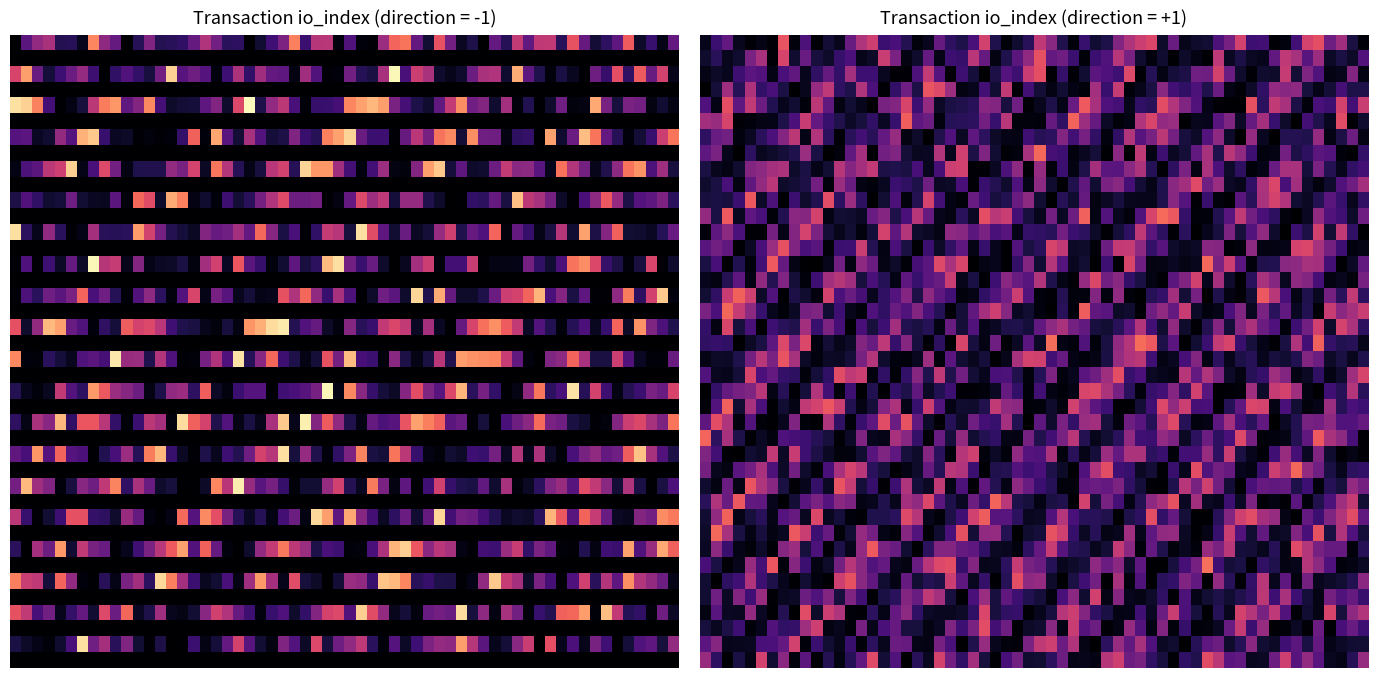

What is the spread (max minus min) of values at io_index?

1780